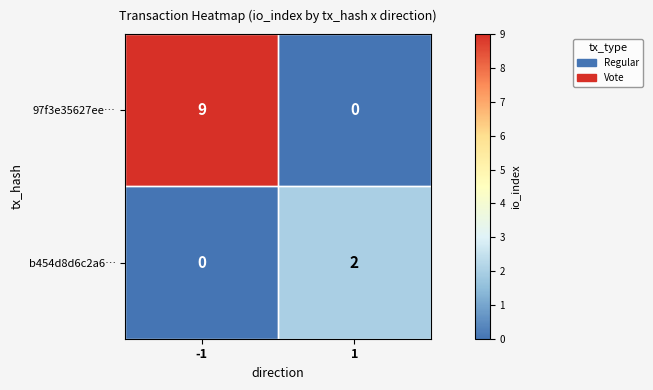

Is it true that b454d8d6c2a6… equals 0 at -1?

True